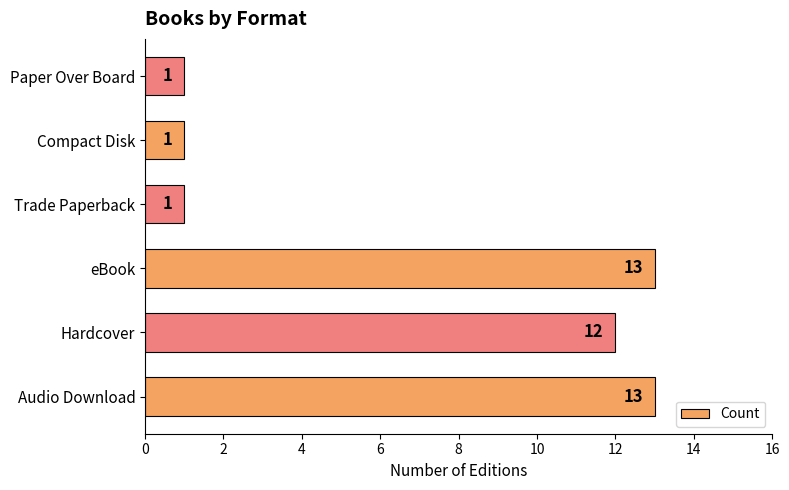

What is the difference between the values at Paper Over Board and Hardcover?

11